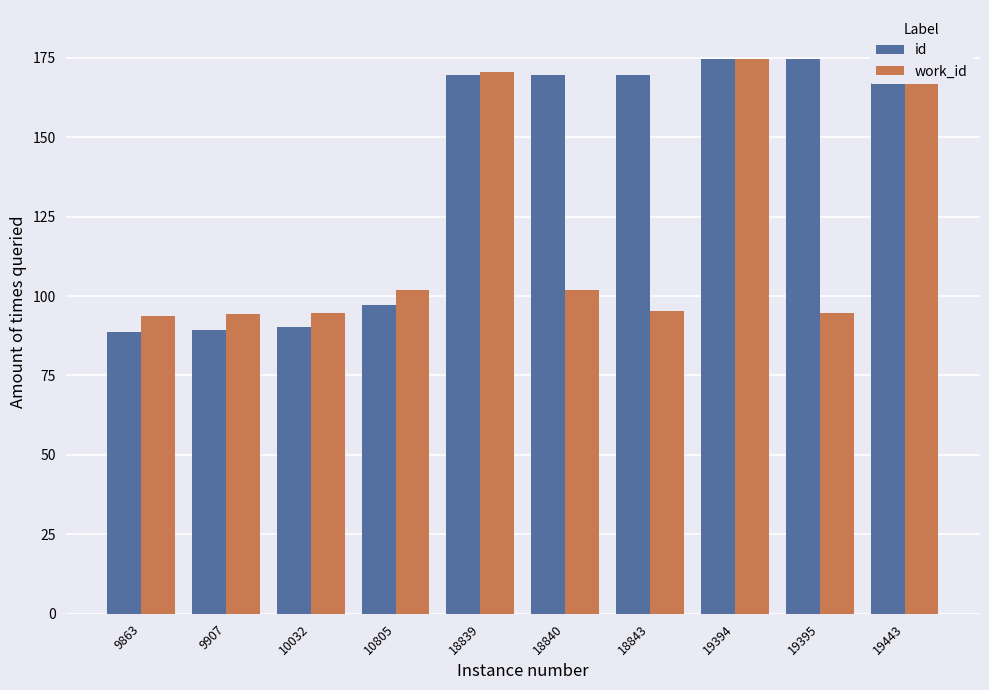

What is the average value of the id series?

139.8